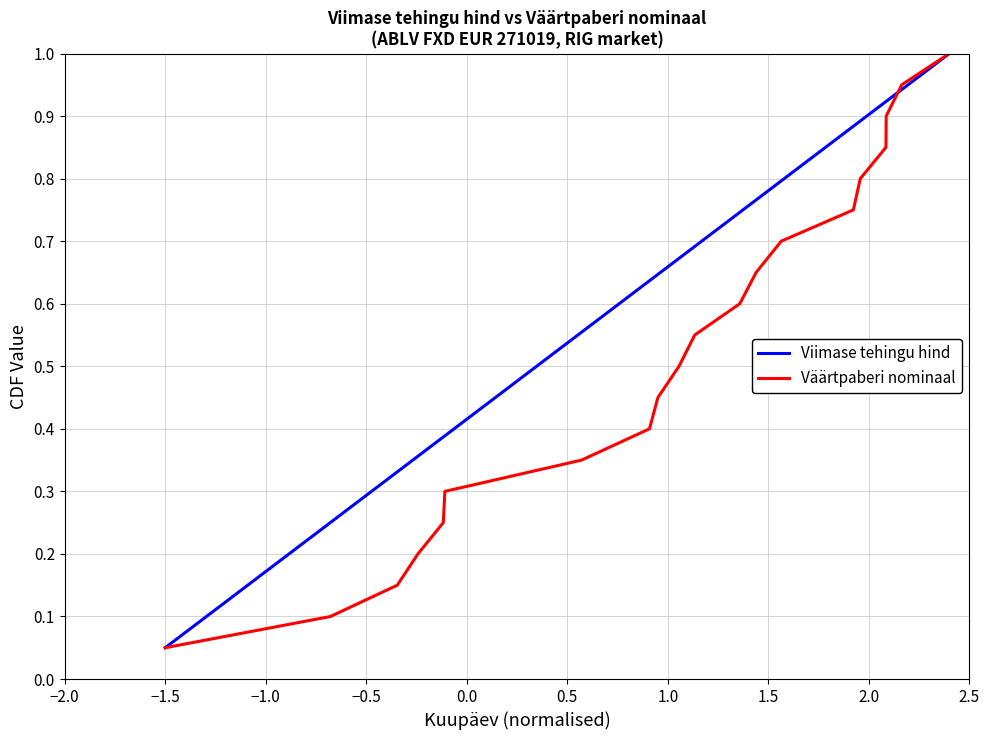

What is the maximum value for Viimase tehingu hind?

1.0